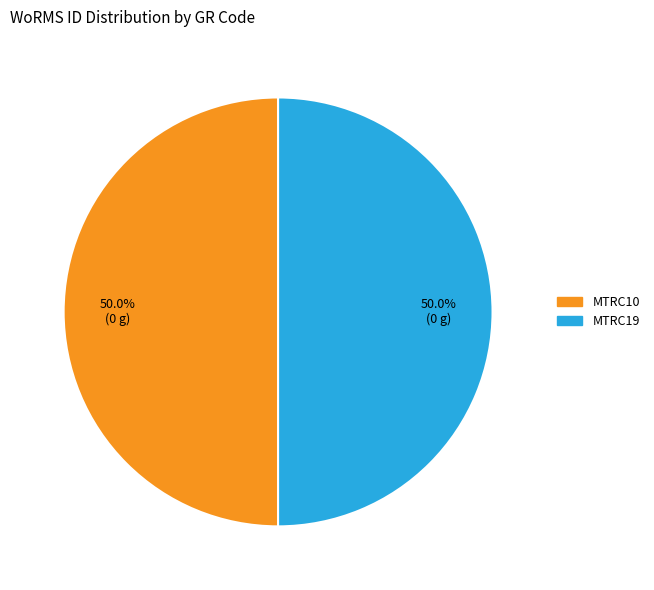

What is the ratio of the value at MTRC10 to the value at MTRC19?

1.0